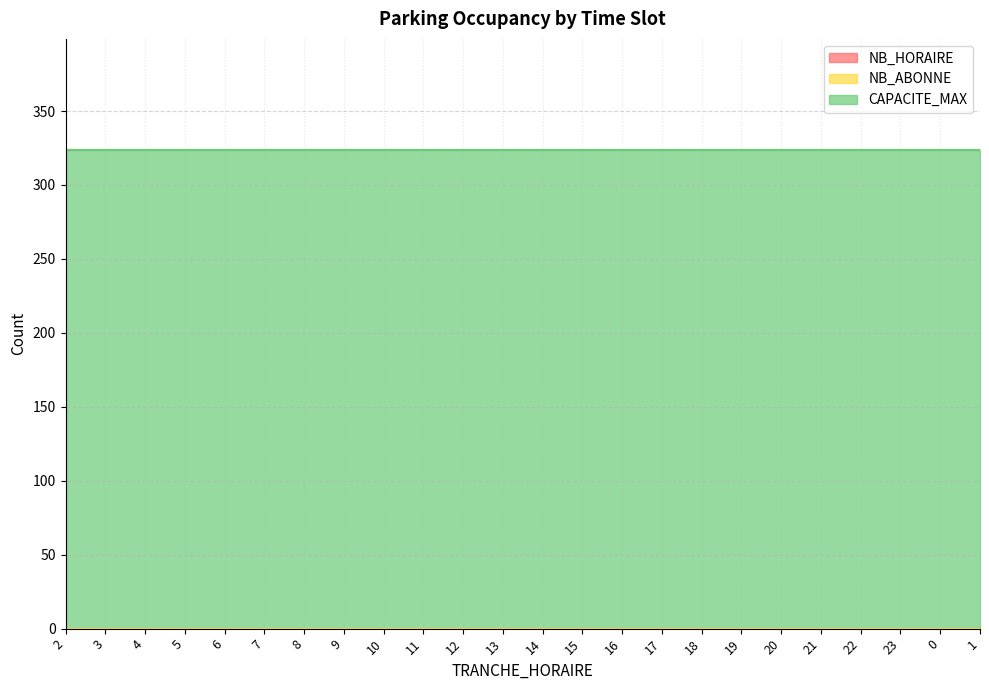

Is the value of NB_HORAIRE at 14 greater than the value of CAPACITE_MAX at 13?

No